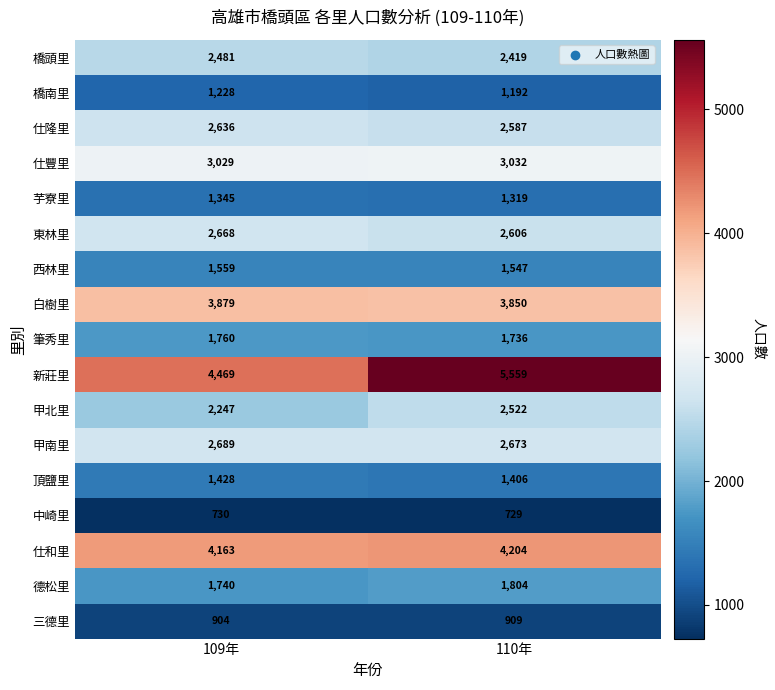

Rank the series at 110年 from lowest to highest value.

中崎里, 三德里, 橋南里, 芋寮里, 頂鹽里, 西林里, 筆秀里, 德松里, 橋頭里, 甲北里, 仕隆里, 東林里, 甲南里, 仕豐里, 白樹里, 仕和里, 新莊里